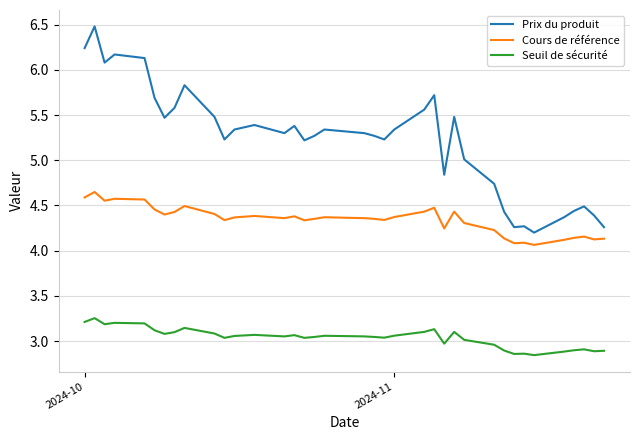

Count the number of data series in this chart.

3